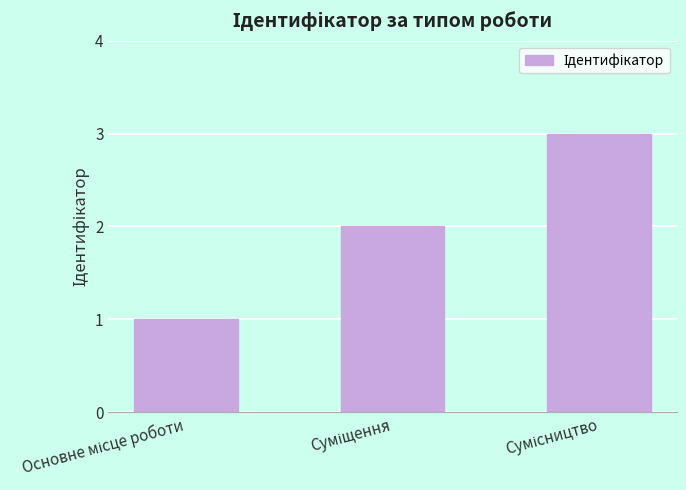

What is the greatest value displayed?

3